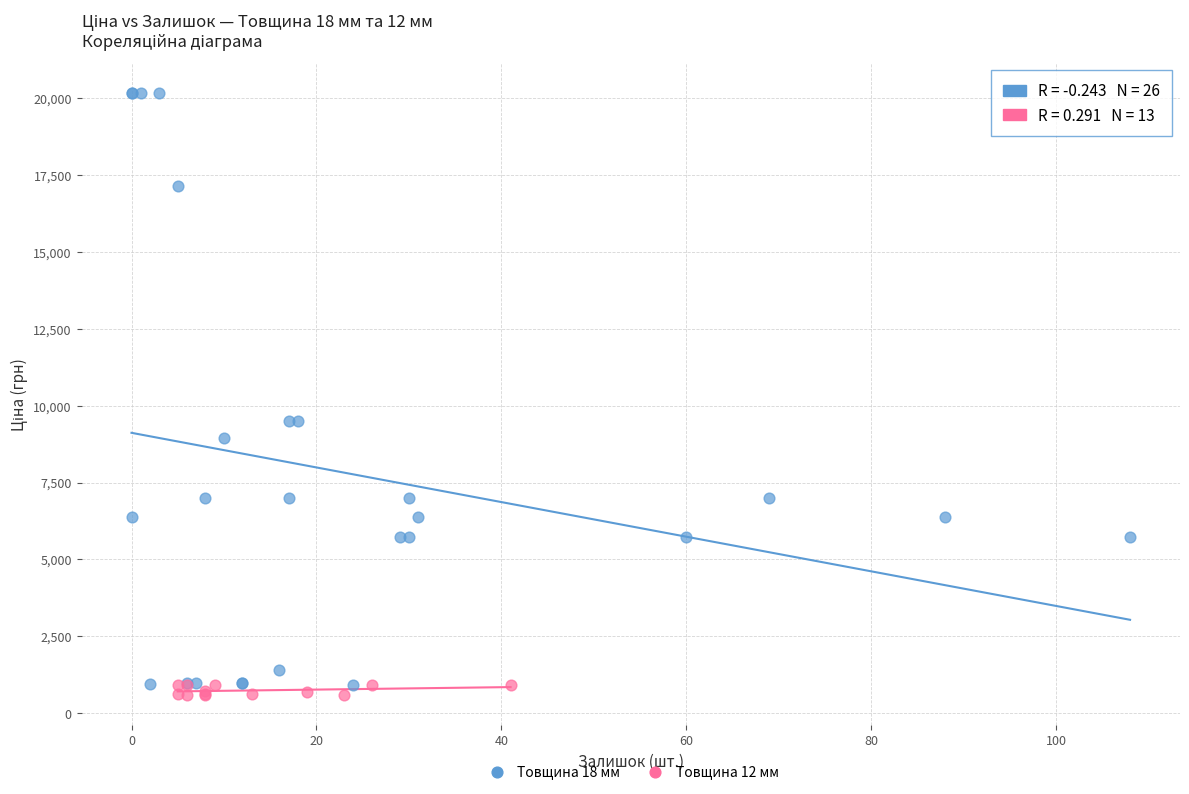

Which series contains the highest Y value?

Товщина 18 мм